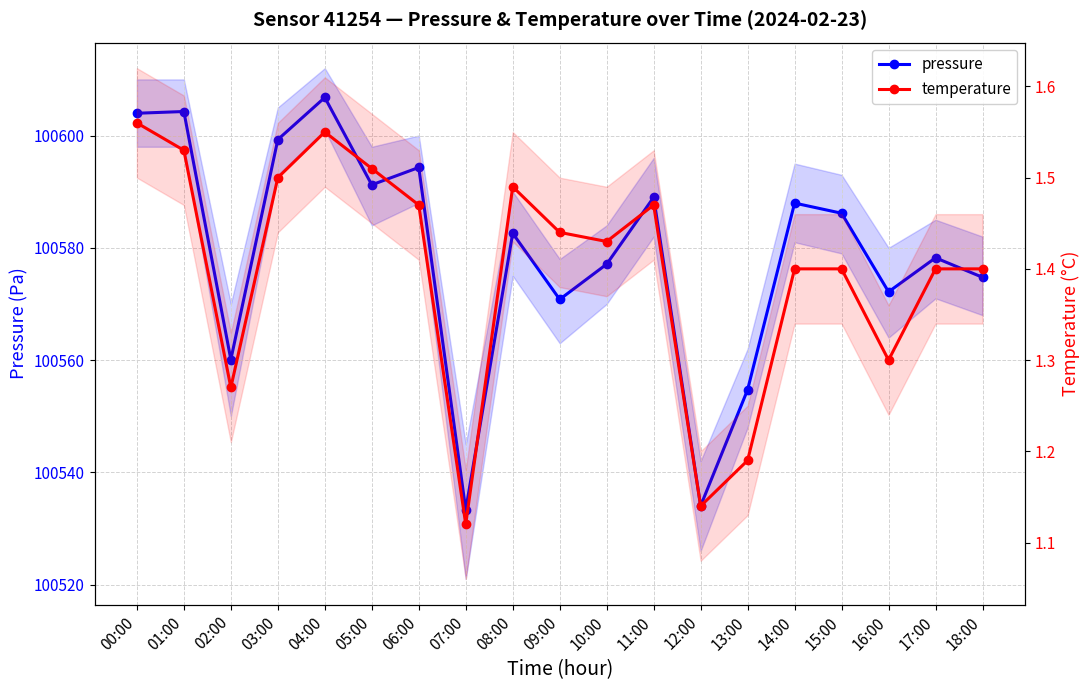

Is the value of pressure at 13:00 greater than the value of temperature at 15:00?

Yes